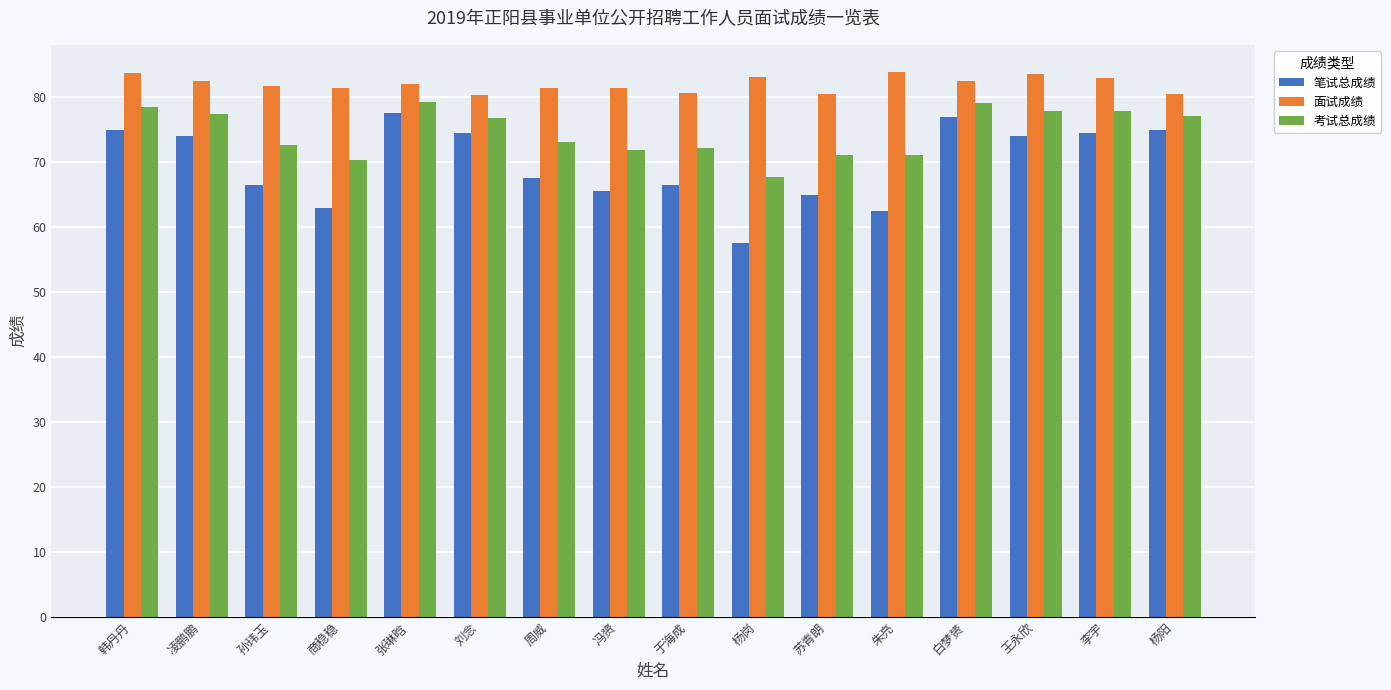

Are the bars grouped side by side (vs. stacked)?

Yes